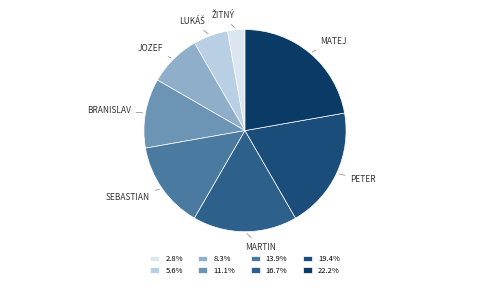

How many segments does this pie chart have?

8